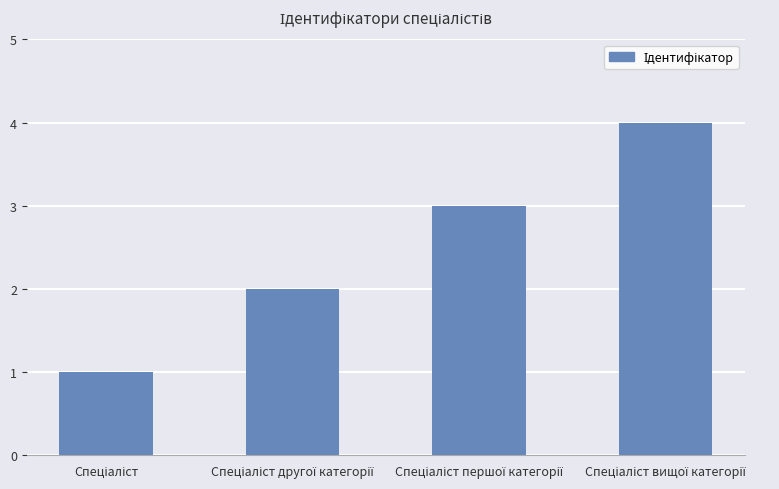

What is the greatest value displayed?

4